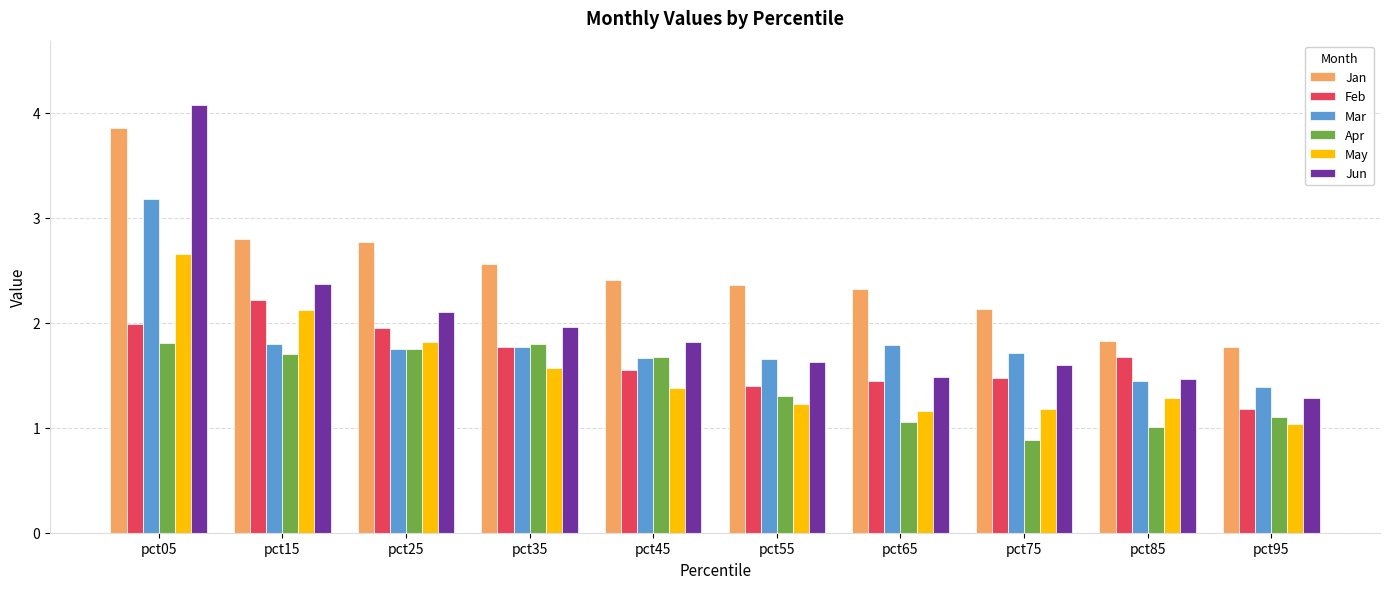

The Jan series shows 2.4 at pct55. True or false?

True